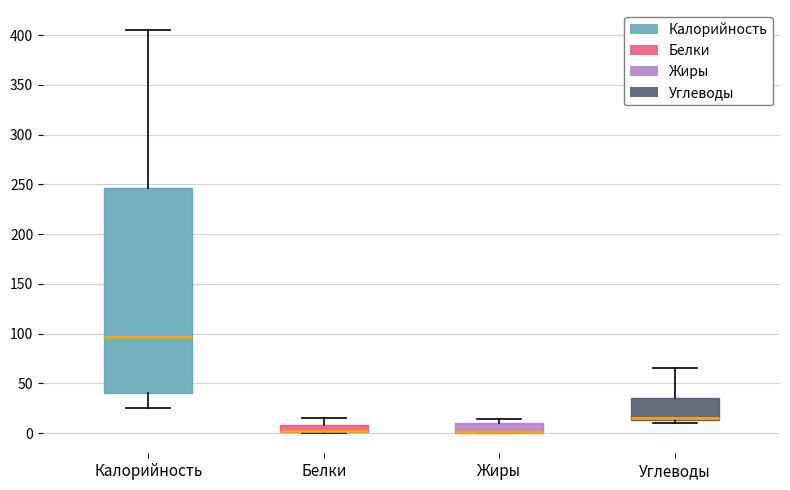

Where is the upper edge of the box for Белки on the y-axis? The values are not printed on the chart, so give them approximately, as read against the axis.

10